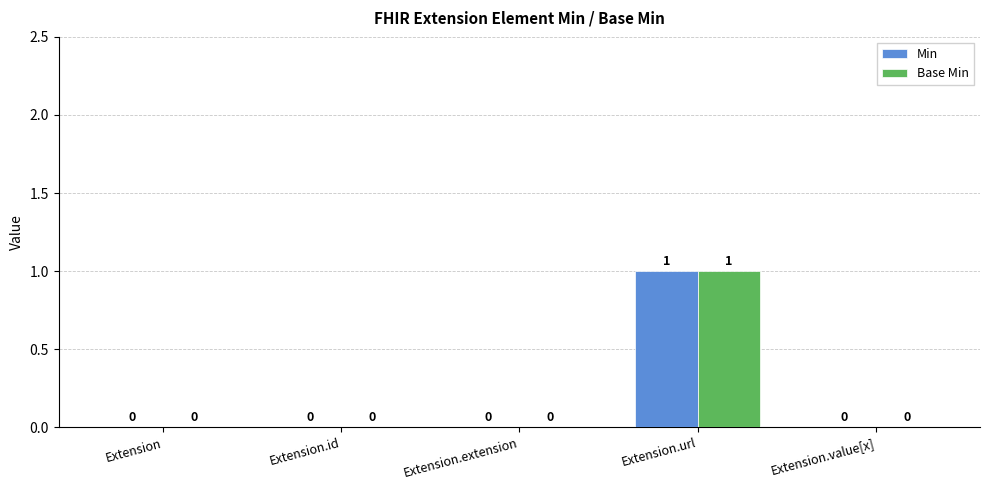

Are the bars horizontal?

No